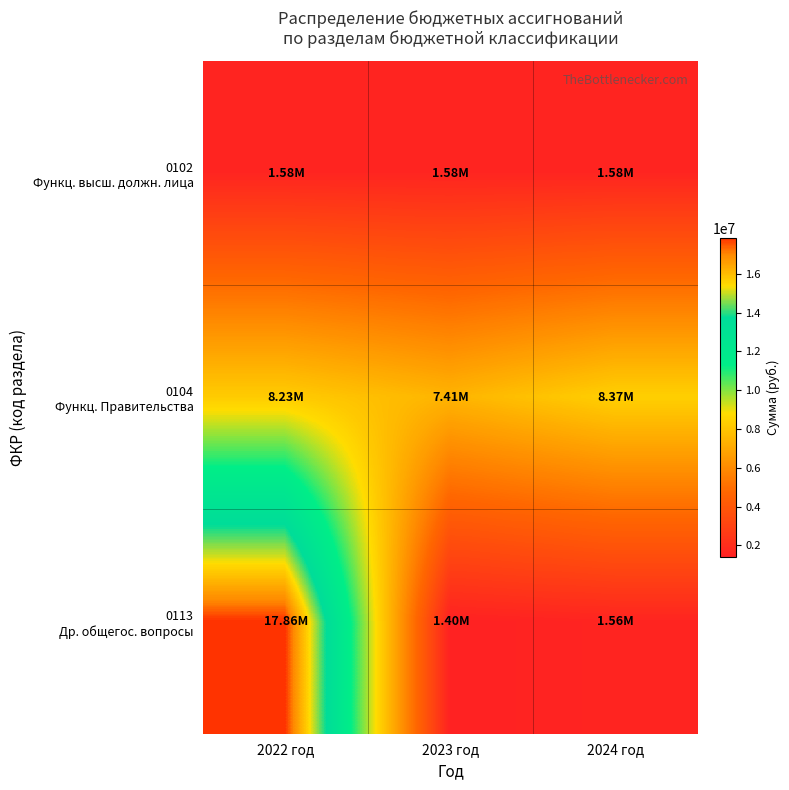

How many data points does each series have?

3